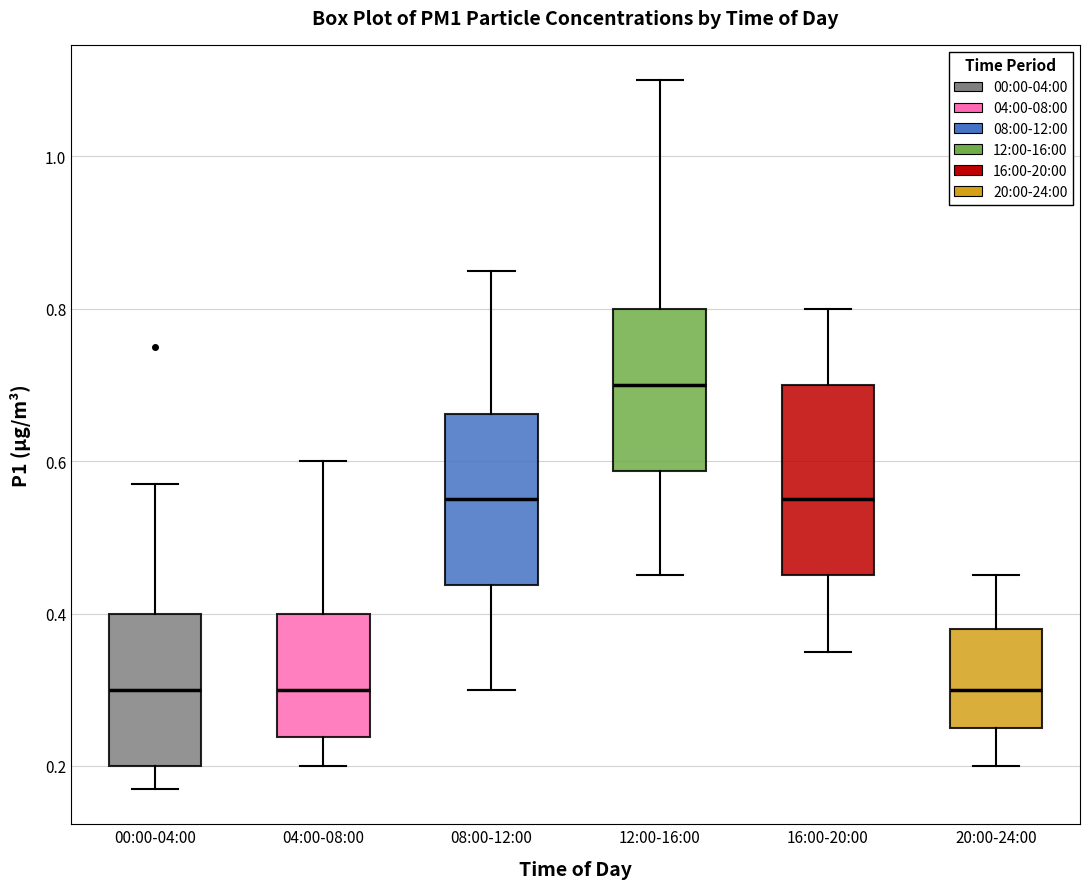

Reading left to right, read every box against the y-axis: the position of its median line, the range the box covers, and the ends of its whiskers. The values are not printed on the chart, so give them approximately, as read against the axis.

00:00-04:00: median 0.30, box 0.20 to 0.40, whiskers 0.18 to 0.58
04:00-08:00: median 0.30, box 0.24 to 0.40, whiskers 0.20 to 0.60
08:00-12:00: median 0.56, box 0.44 to 0.66, whiskers 0.30 to 0.86
12:00-16:00: median 0.70, box 0.58 to 0.80, whiskers 0.46 to 1.10
16:00-20:00: median 0.56, box 0.46 to 0.70, whiskers 0.36 to 0.80
20:00-24:00: median 0.30, box 0.26 to 0.38, whiskers 0.20 to 0.46